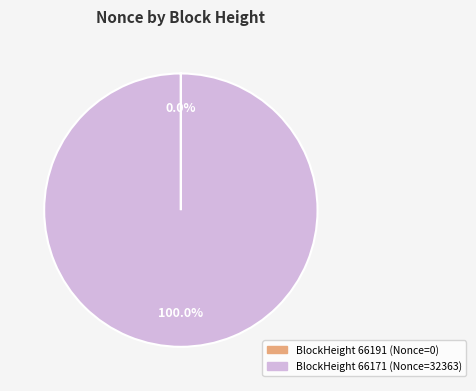

Is there a majority slice in this chart?

Yes